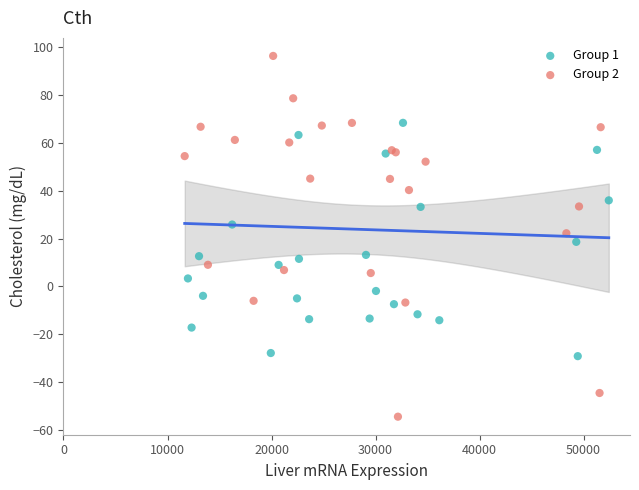

Which series reaches the maximum Y coordinate?

Group 2